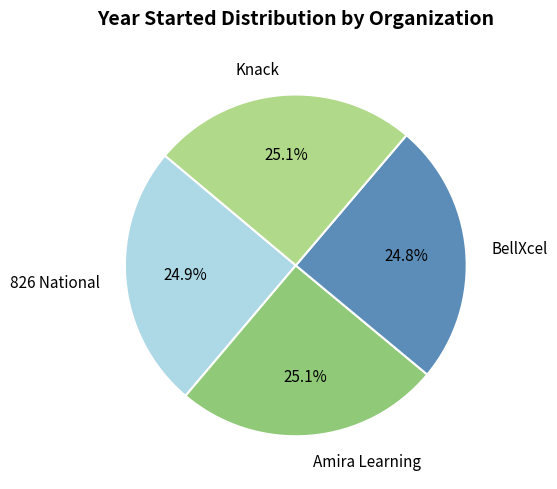

How many segments does this pie chart have?

4